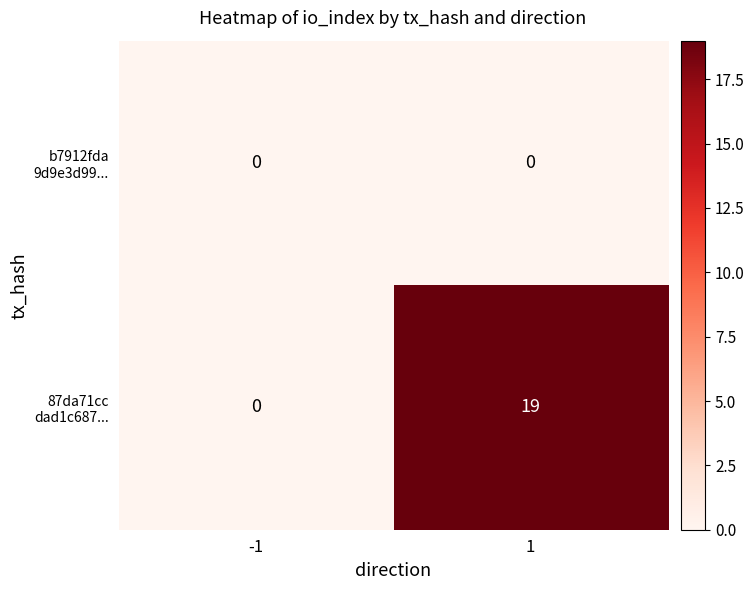

What is the maximum value shown in the chart?

19